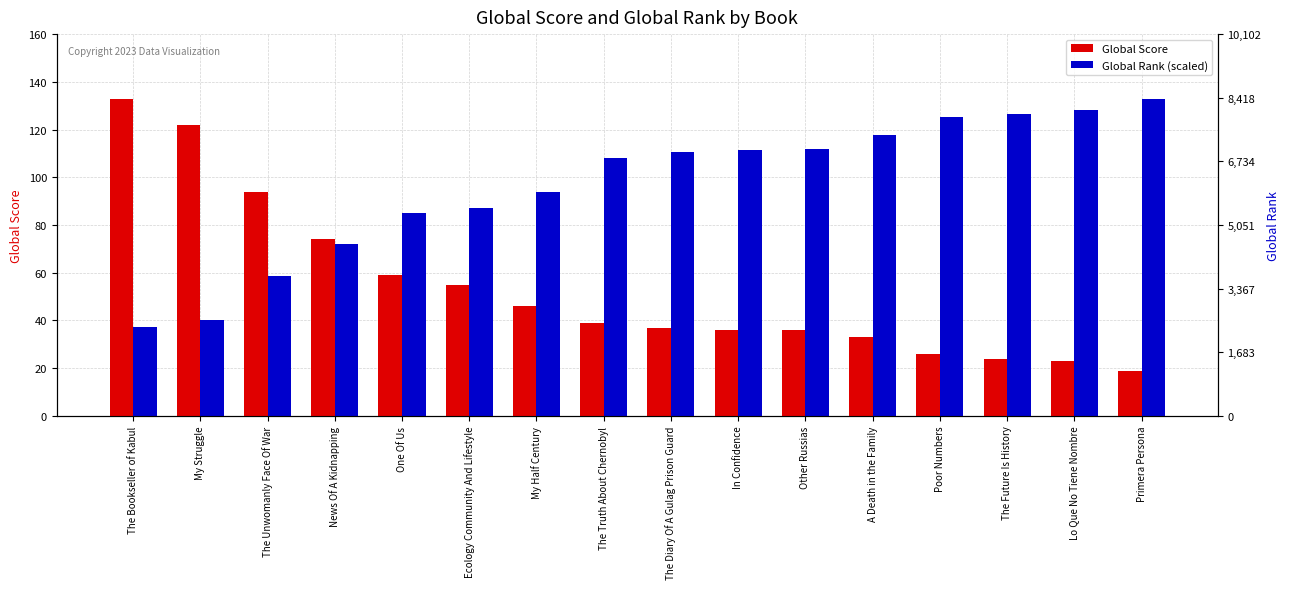

What is the smallest value displayed?

19.0